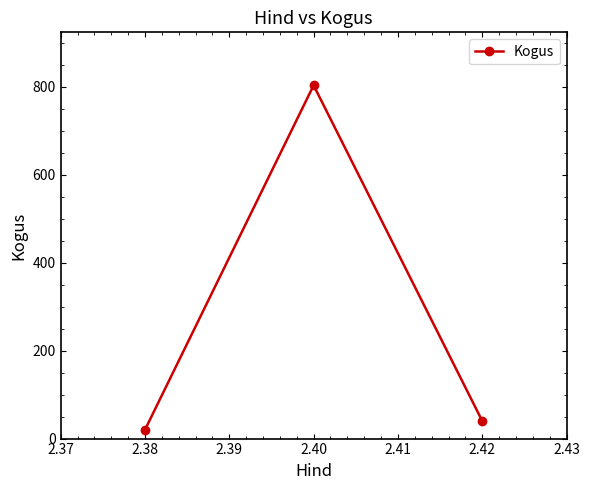

What is the maximum value shown in the chart?

803